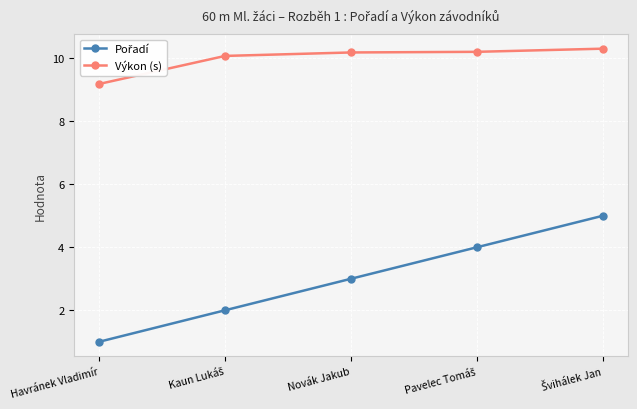

What is the value of the Výkon (s) point at the 1st from the left?

9.2